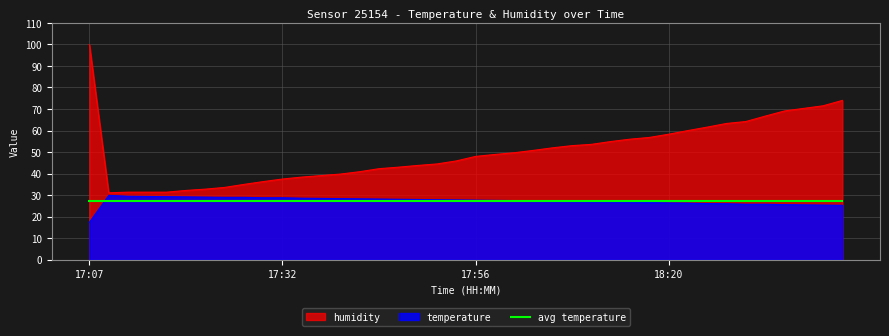

True or false: temperature and humidity cross at least once.

False